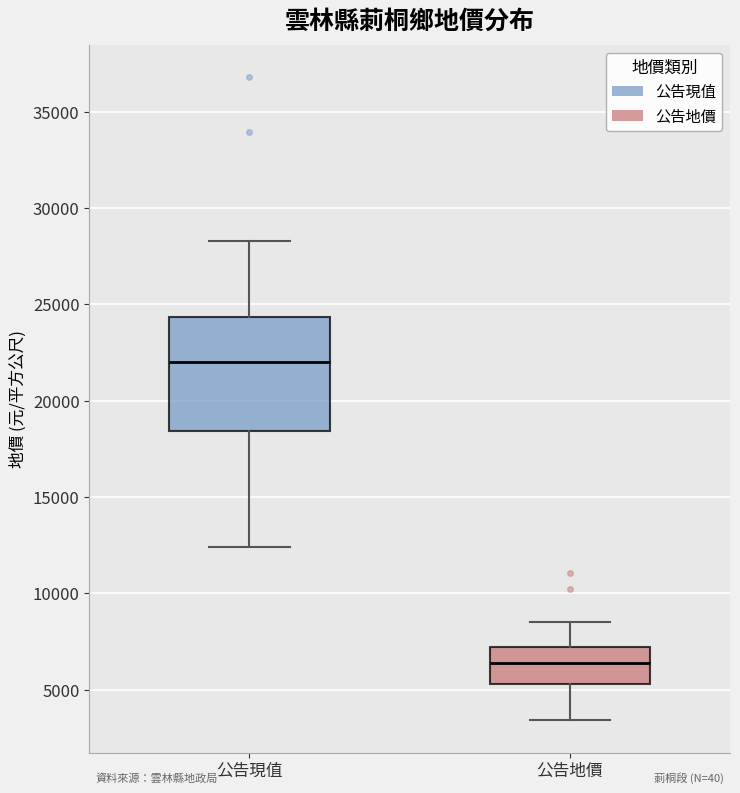

Reading left to right, transcribe this box plot: for each box, give where its median line is, the range the box spans, and where its two whiskers end, as read against the y-axis. The values are not printed on the chart, so give them approximately, as read against the axis.

公告現值: median 22000, box 18500 to 24500, whiskers 12500 to 28500
公告地價: median 6500, box 5500 to 7000, whiskers 3500 to 8500